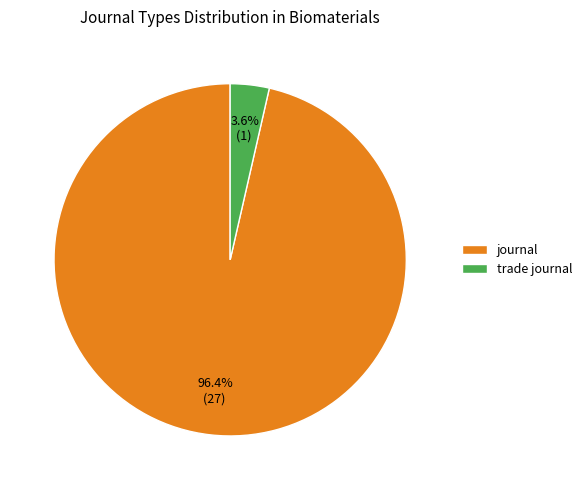

Combined, do journal and trade journal account for over 50%?

Yes